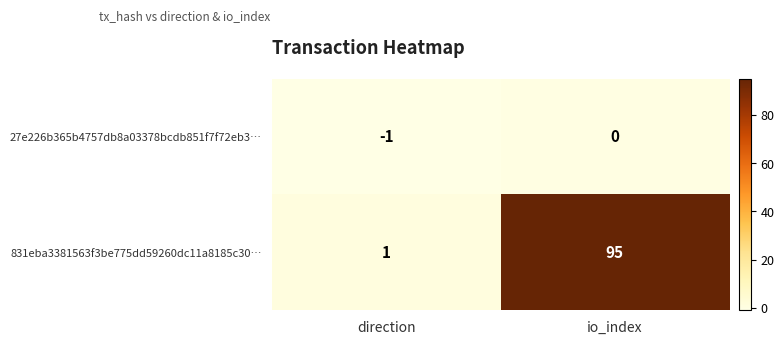

Rank the series by their maximum value, from highest to lowest.

831eba3381563f3be775dd59260dc11a8185c30…, 27e226b365b4757db8a03378bcdb851f7f72eb3…